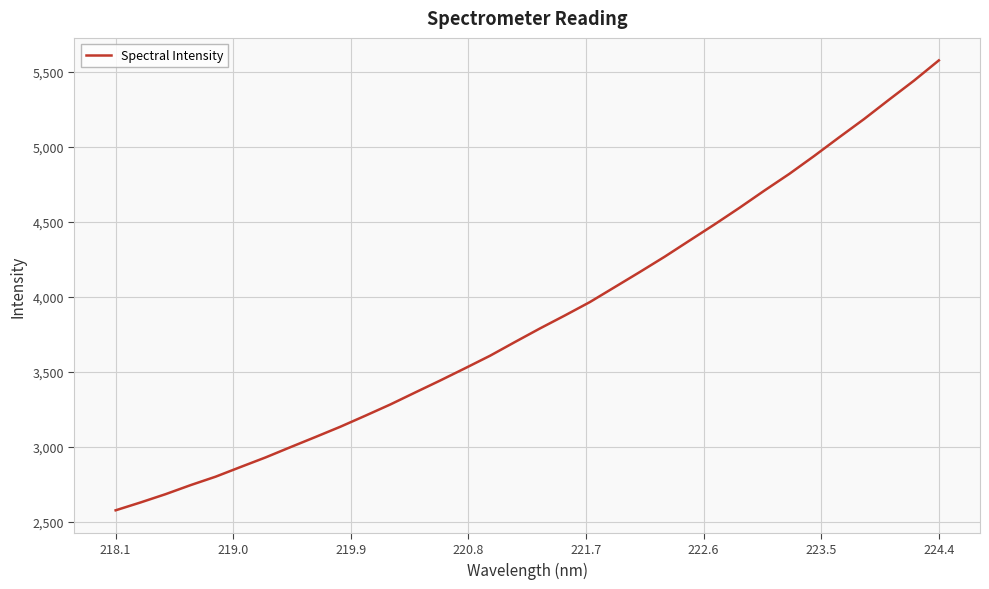

What is the maximum value shown in the chart?

5577.2